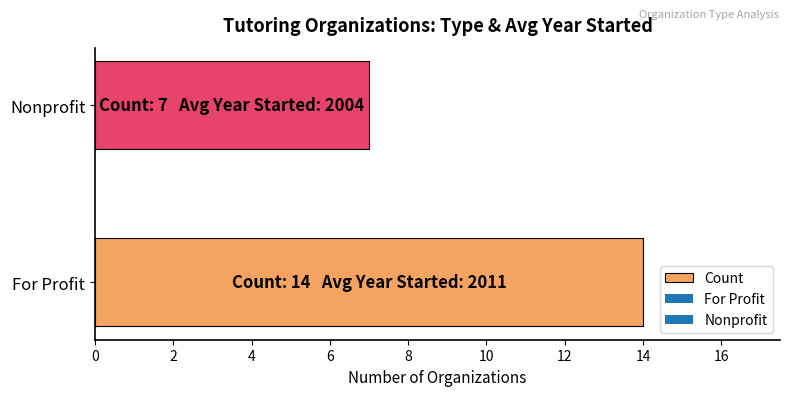

Reading bottom to top, transcribe all the data shown in this chart.

For Profit=14	Nonprofit=7